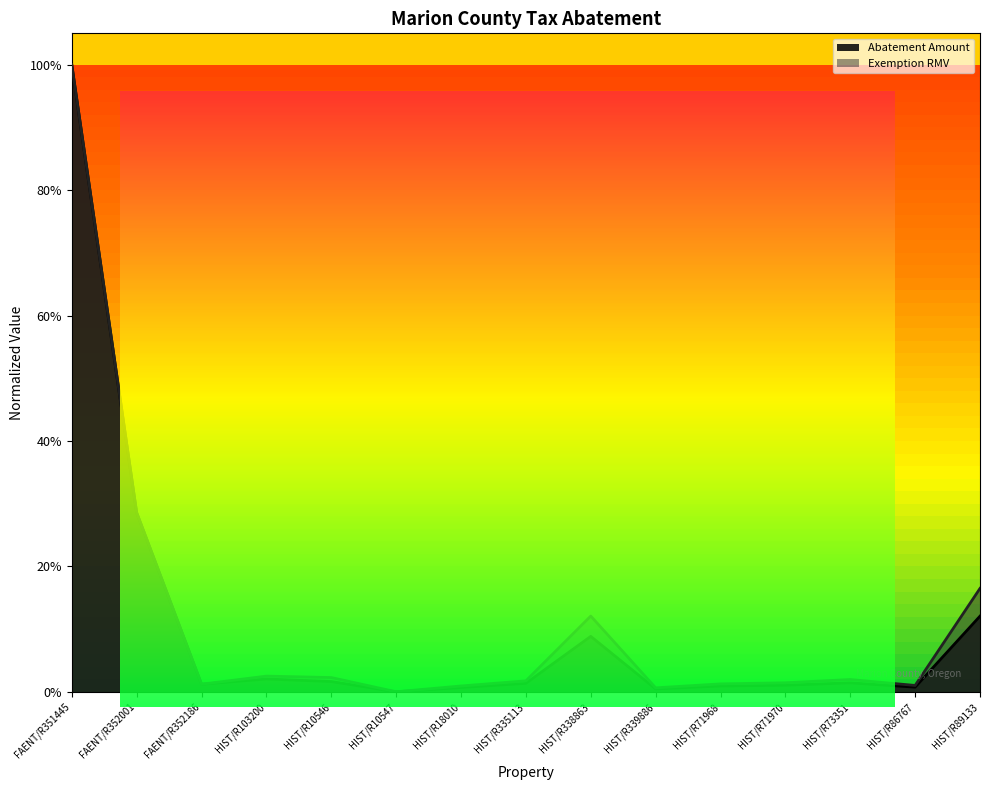

True or false: Exemption RMV has more than 1 interior local peaks.

True